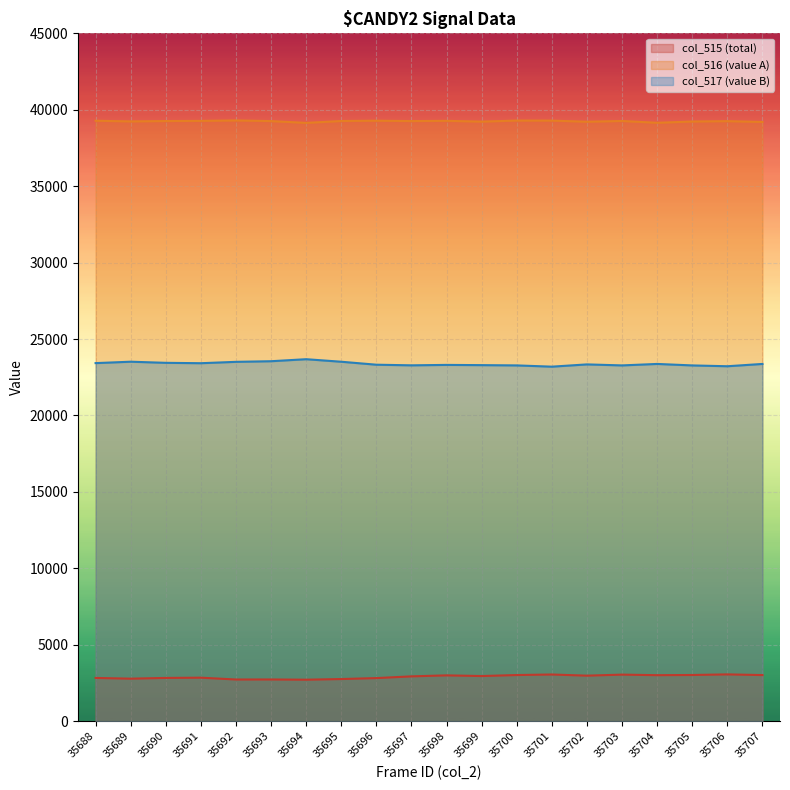

In col_515, how many points are higher than both neighbors (excluding endpoints)?

6